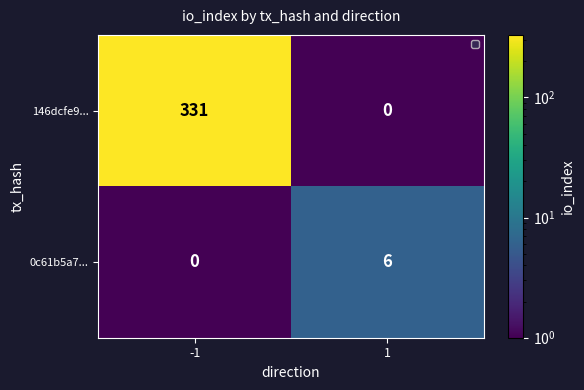

True or false: 146dcfe9... has a value of 0 at 1.

True